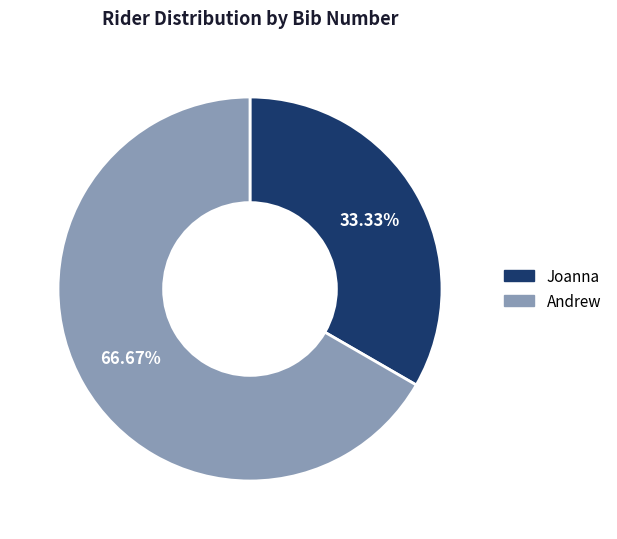

What is the majority slice?

Andrew